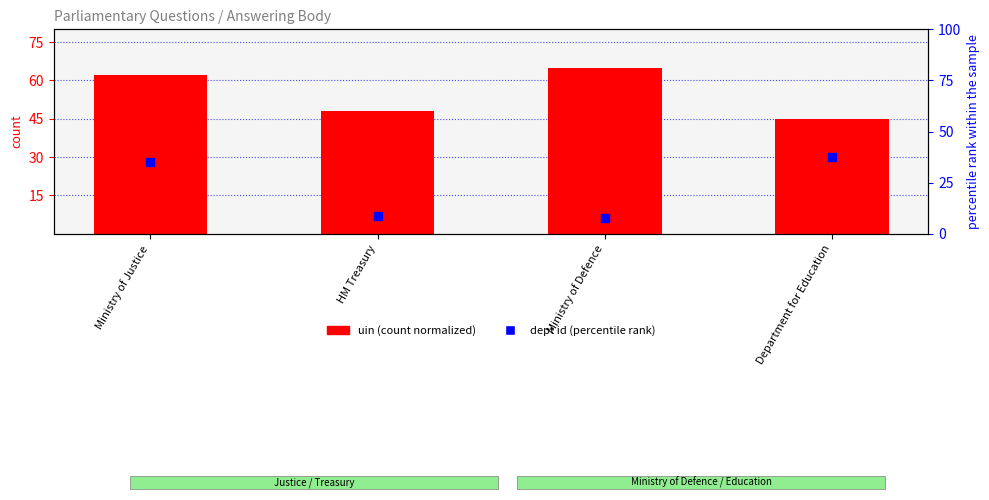

At how many categories does at least one series exceed 51?

2